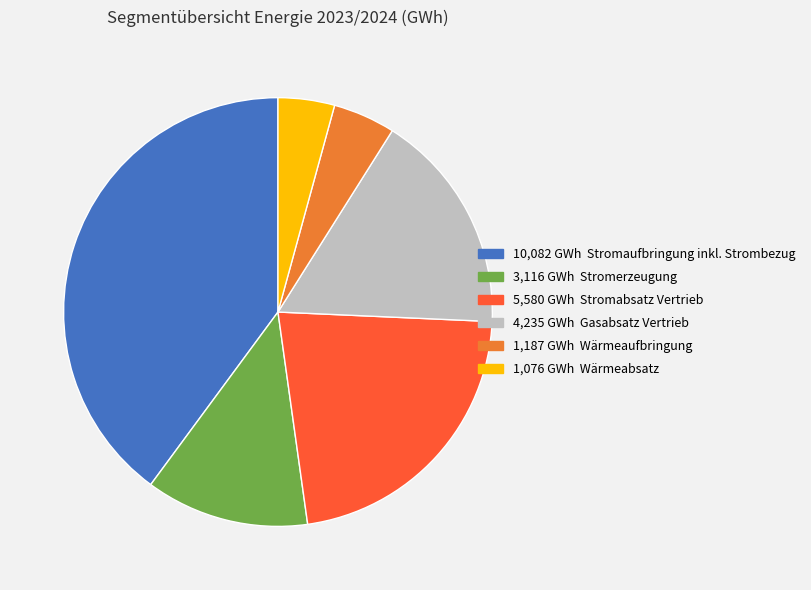

Is there any slice that represents more than half of the pie?

No